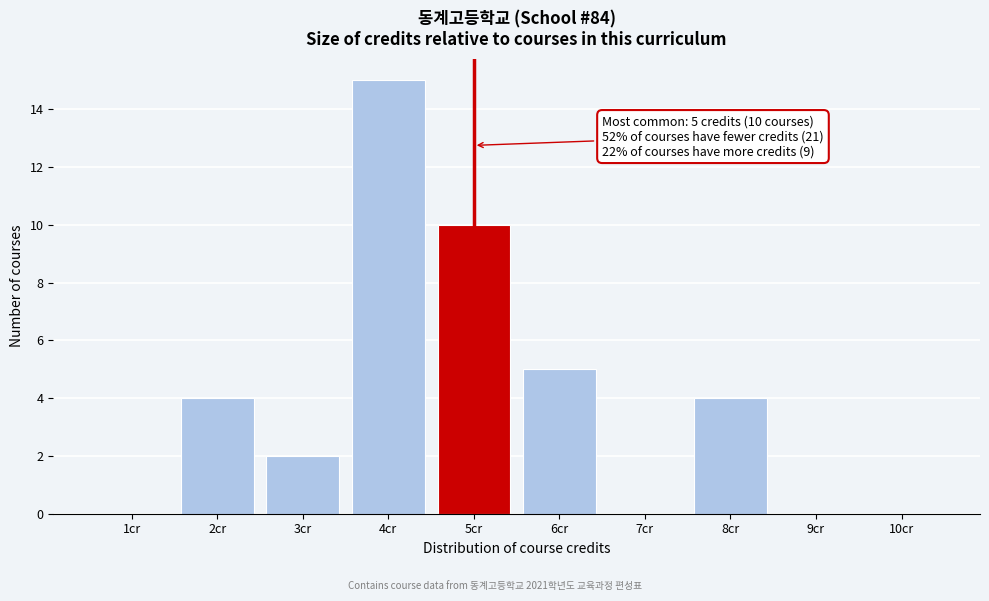

Reading left to right, what are all the values shown in this chart?

1cr=0	2cr=4	3cr=2	4cr=15	5cr=10	6cr=5	7cr=0	8cr=4	9cr=0	10cr=0